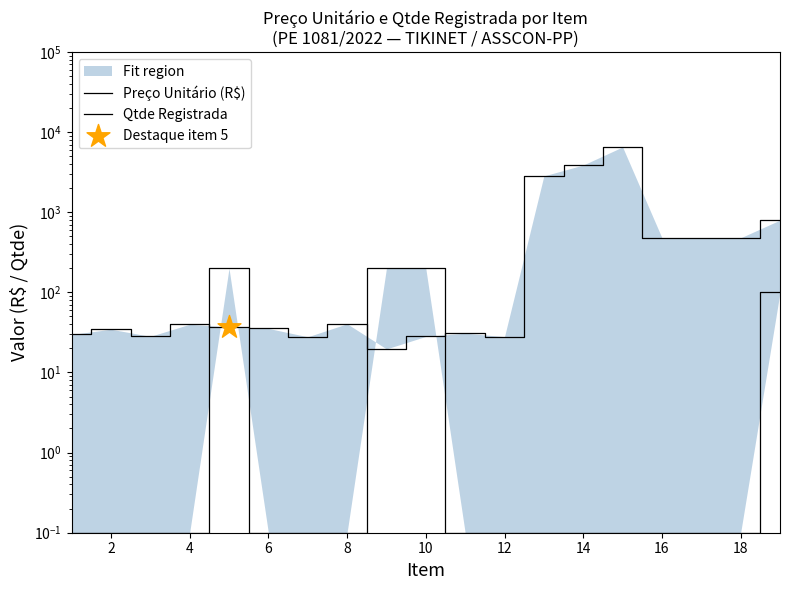

At how many categories does at least one series exceed 1316?

3